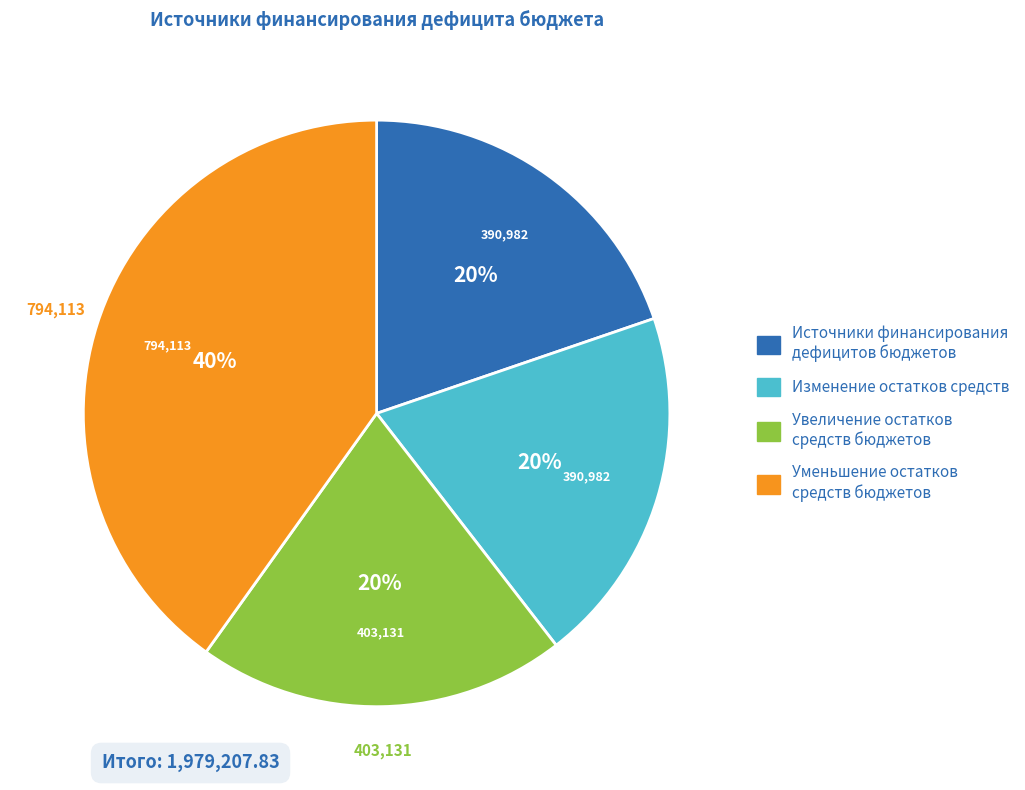

How many segments does this pie chart have?

4